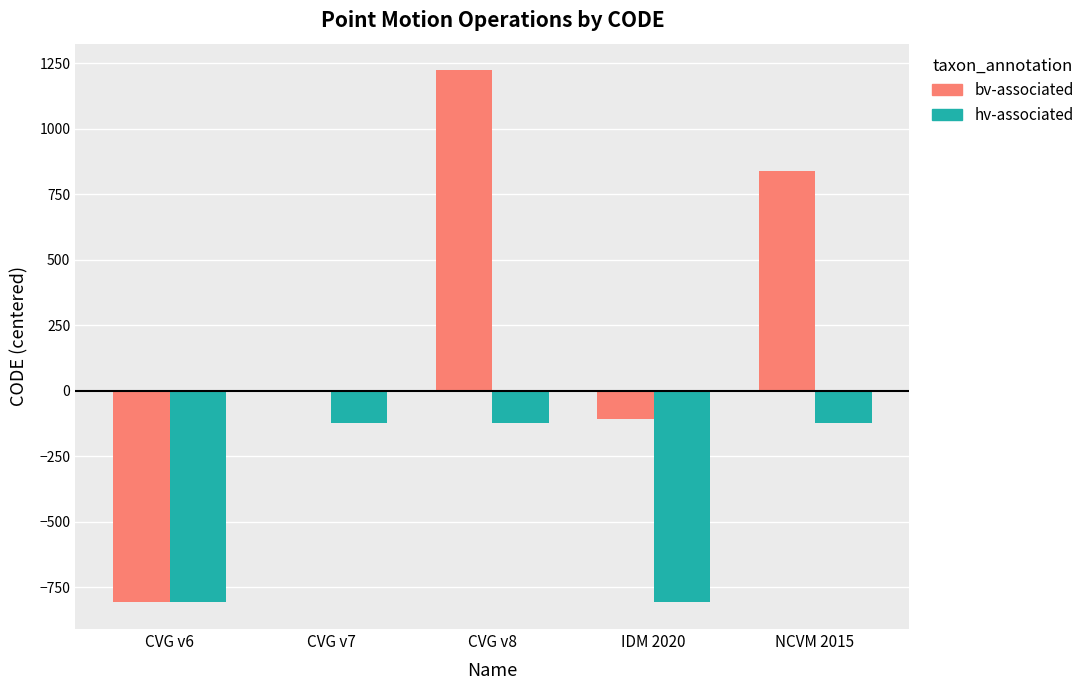

Where is bv-associated nearest to the value 208?

CVG v7